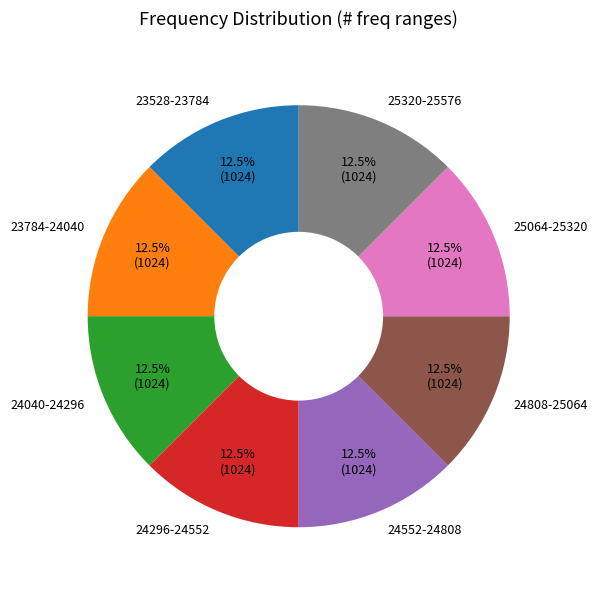

Approximately how many times larger is the value at 23528-23784 compared to 24040-24296?

1.0